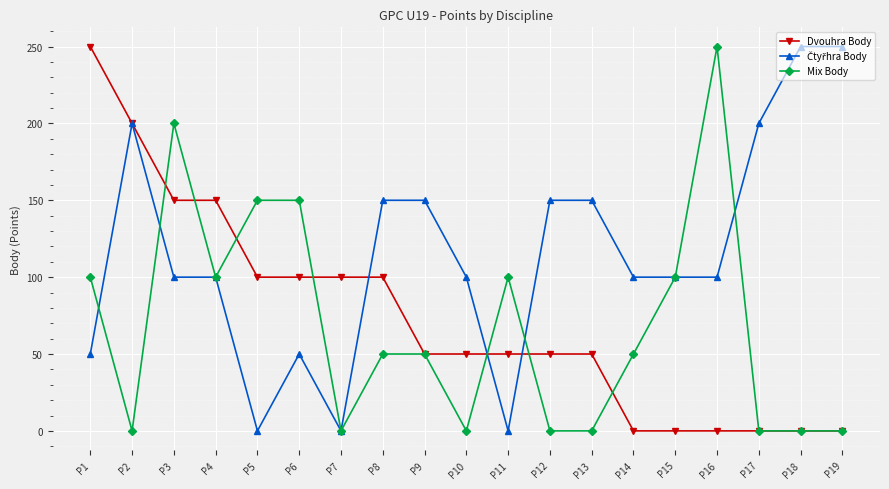

Where is the first local maximum for Mix Body?

P3